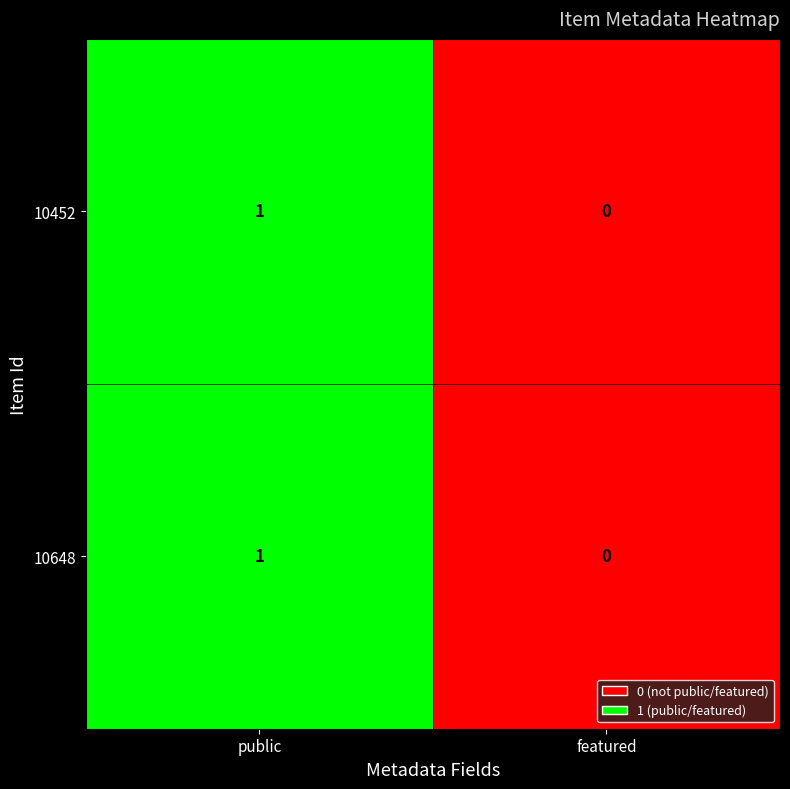

The value of 10452 at public is 1. True or false?

True